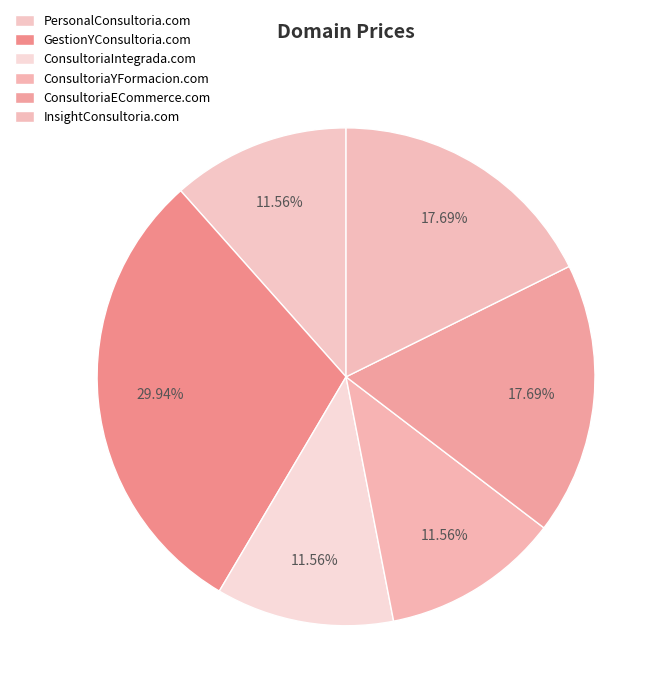

Count the number of slices in the pie.

6